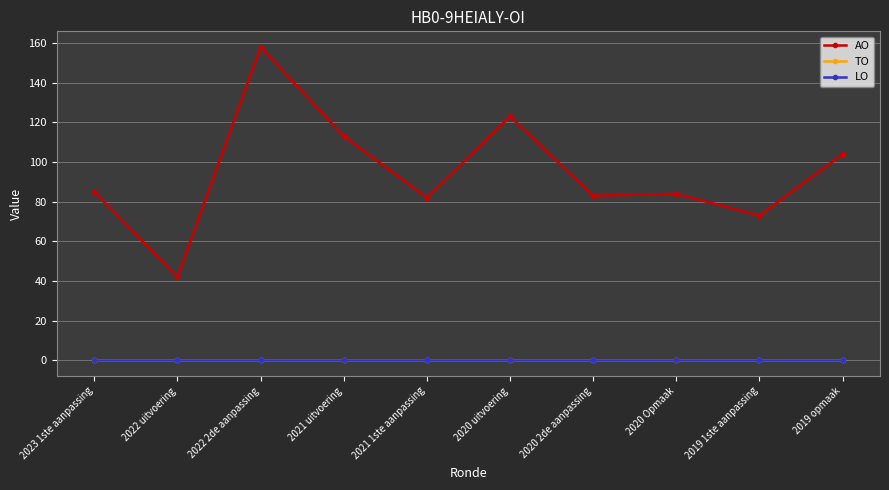

Which series has the largest total across all categories?

AO